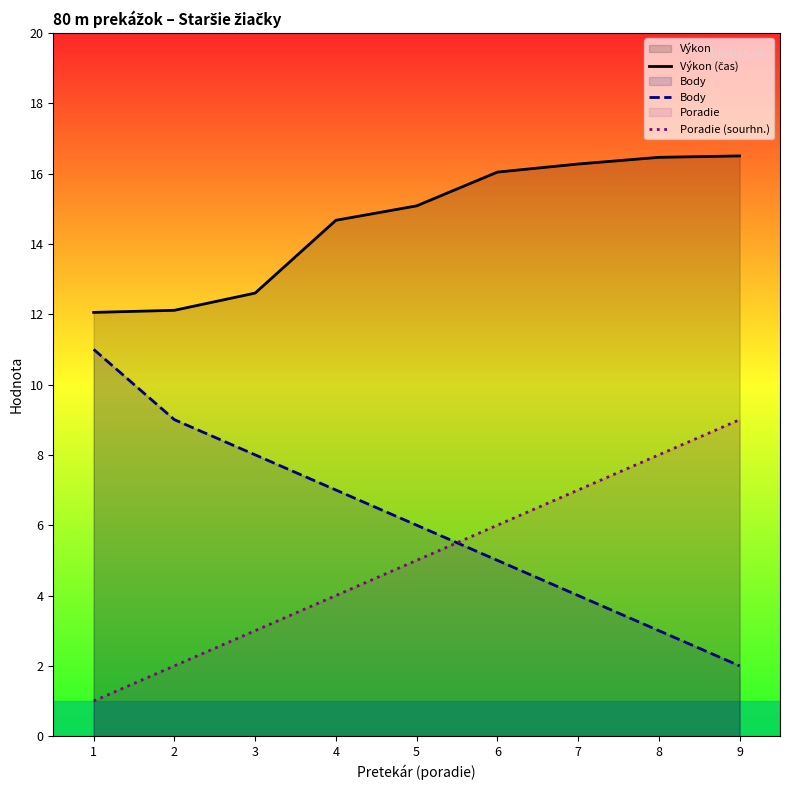

True or false: Body and Výkon (čas) intersect in this chart.

False